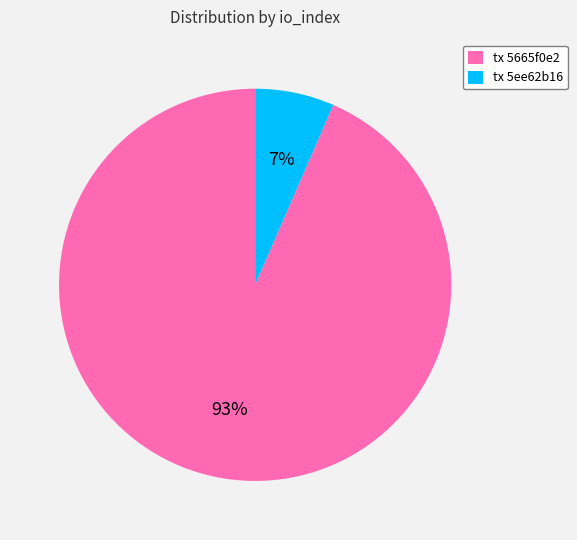

The tx 5ee62b16 slice represents 1% of the pie. True or false?

False